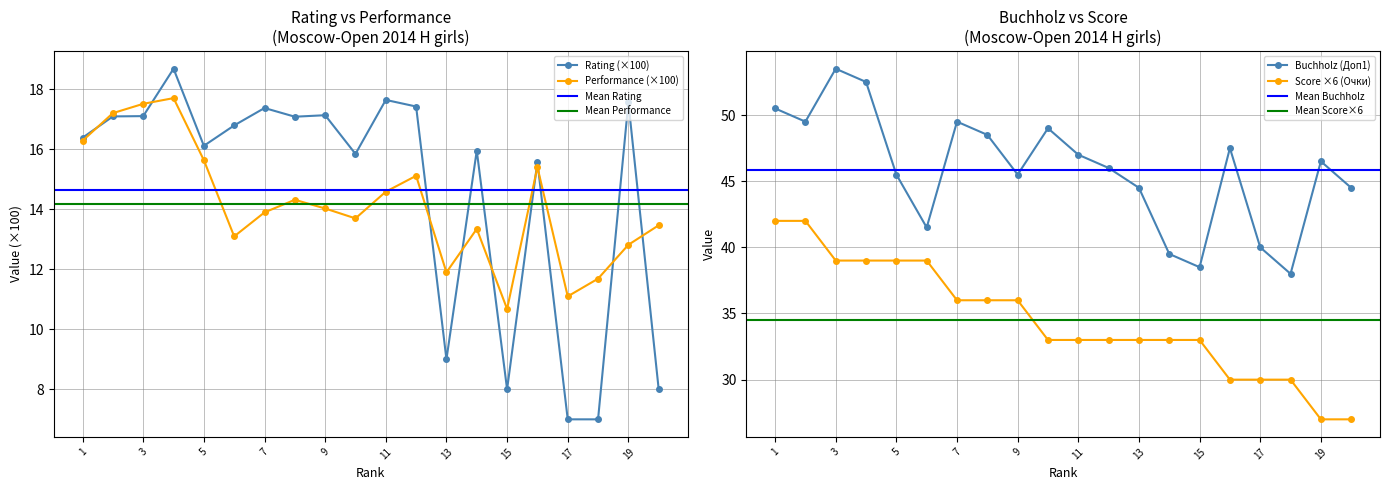

The value of Performance (×100) at 9 is 5.7. True or false?

False